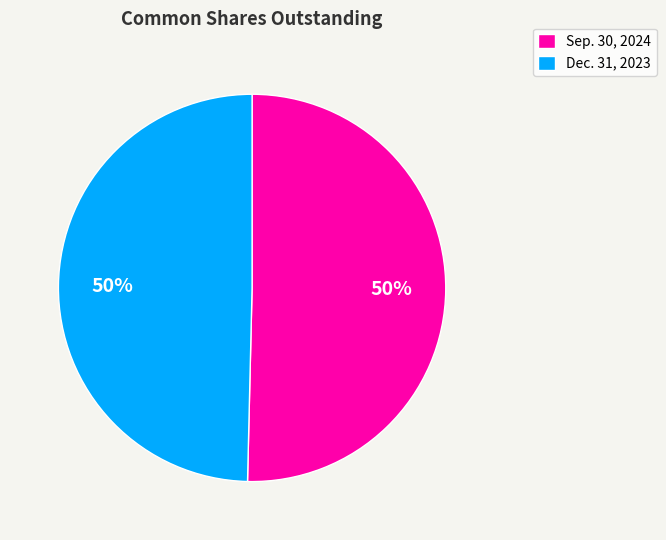

What is the ratio of the value at Dec. 31, 2023 to the value at Sep. 30, 2024?

1.0